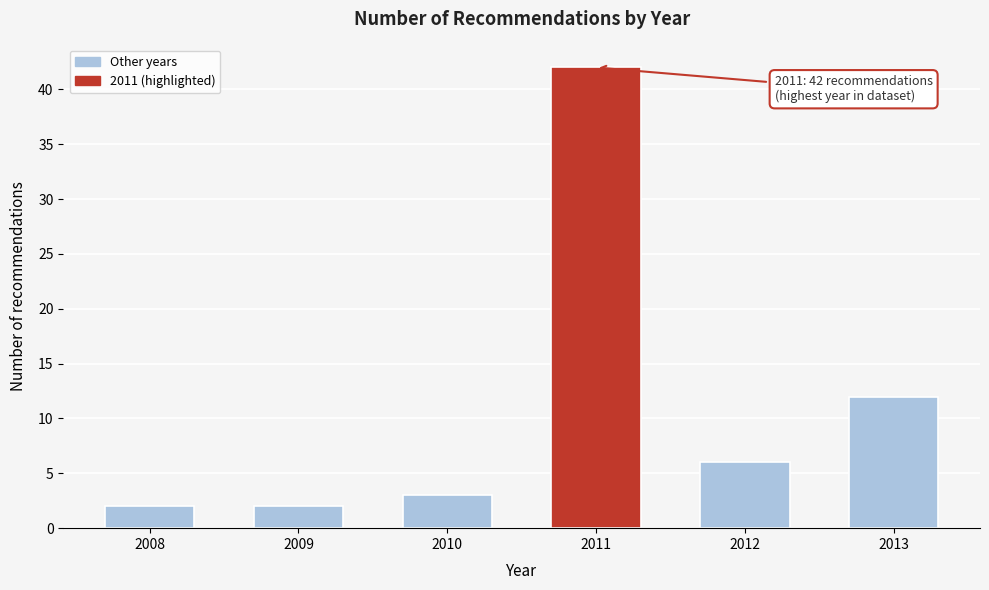

Reading right to left, what are all the values shown in this chart?

12	6	42	3	2	2